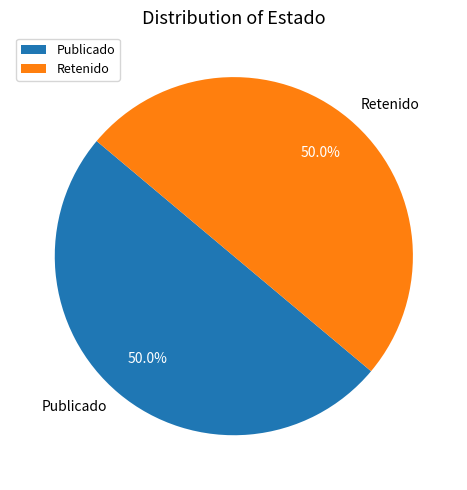

What is the ratio of the value at Publicado to the value at Retenido?

1.0